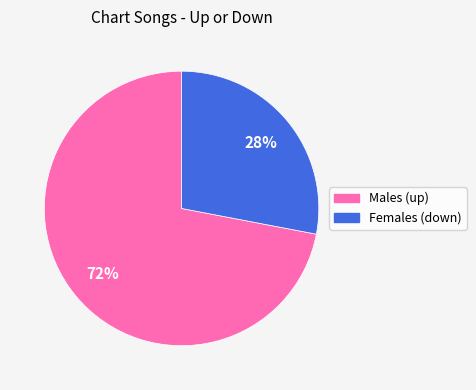

To the nearest percent, what is the average slice percentage?

50%